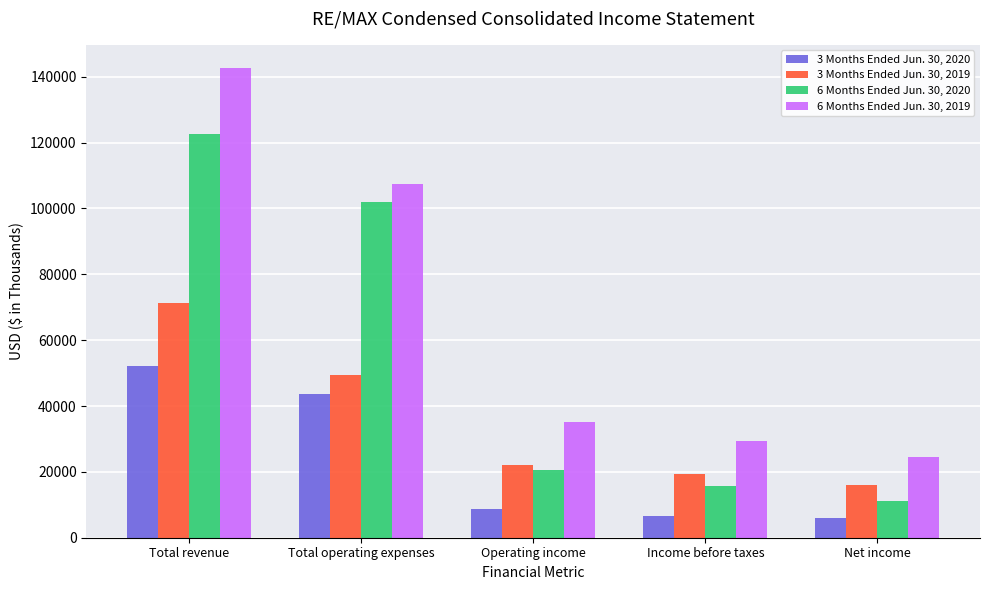

What is the label of the 1st bar from the right?

Net income